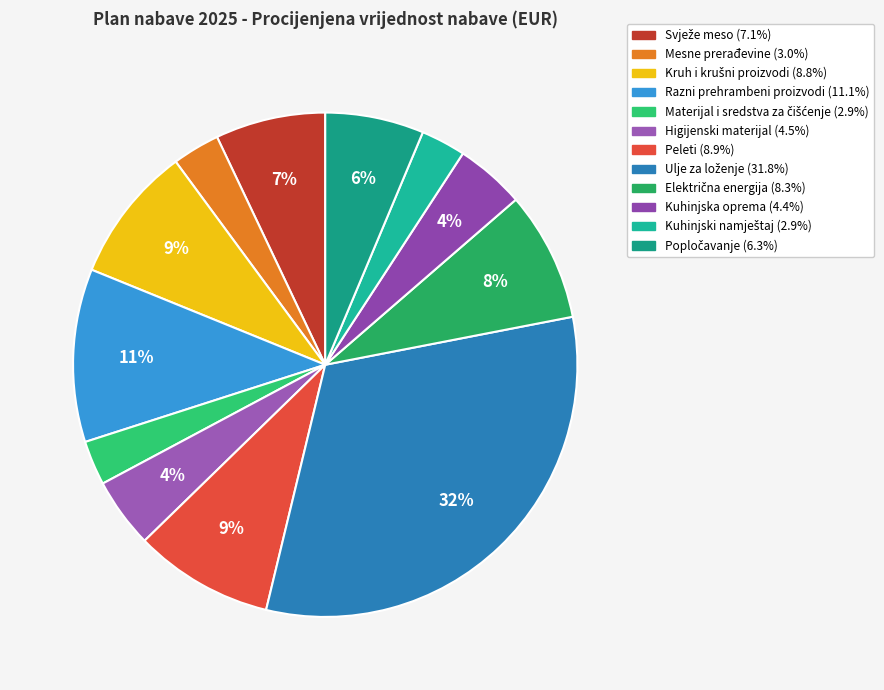

What is the largest slice in the pie chart?

Ulje za loženje